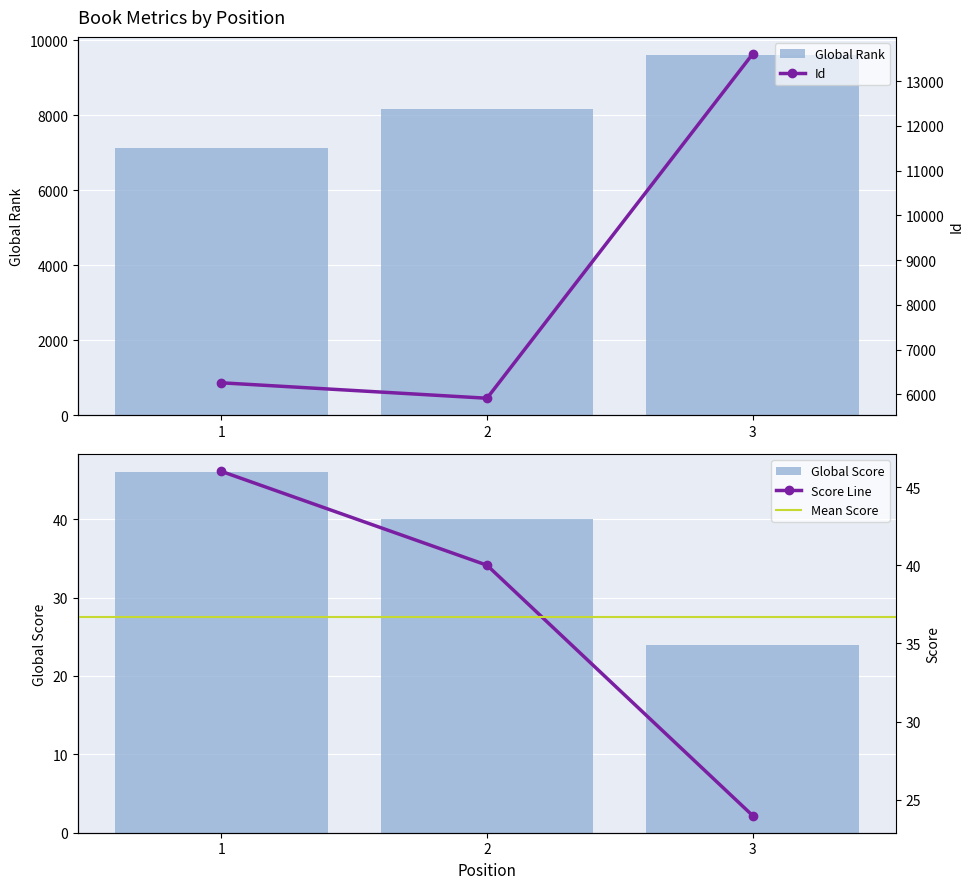

What is the difference between the Global Rank values at 3 and 1?

2488